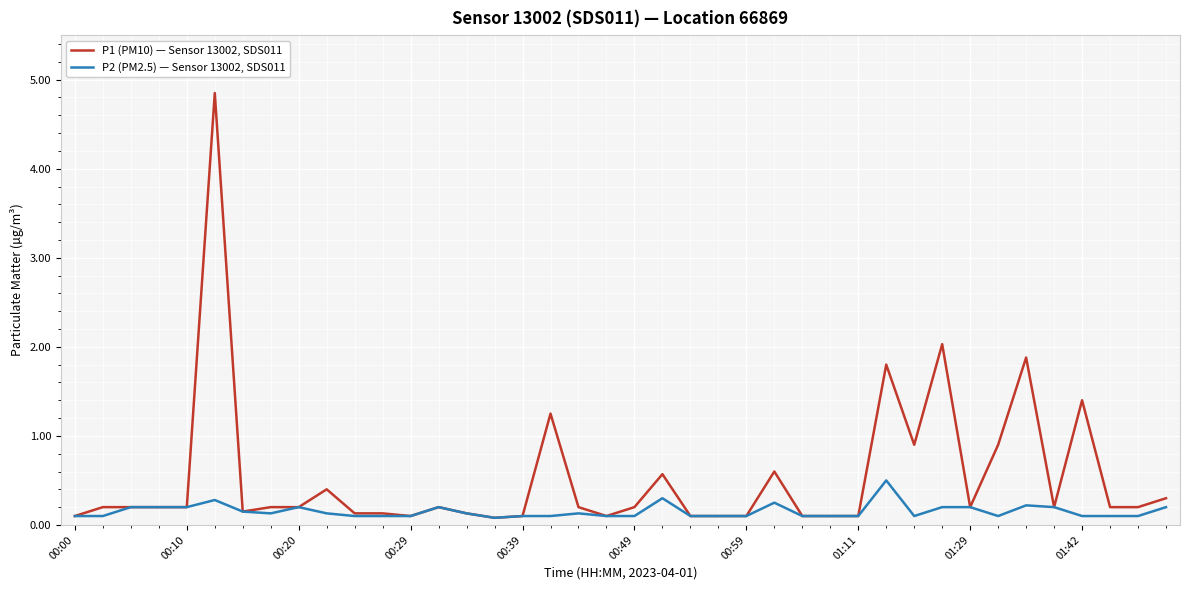

What is the maximum value for P2 (PM2.5) — Sensor 13002, SDS011?

0.5